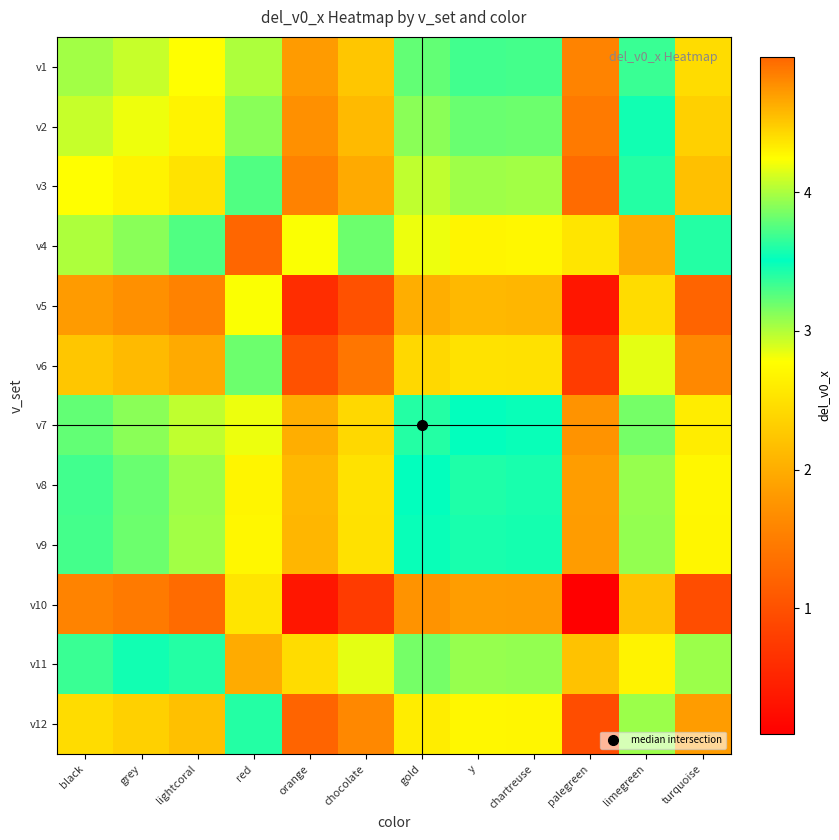

Count the number of categories in the chart.

12